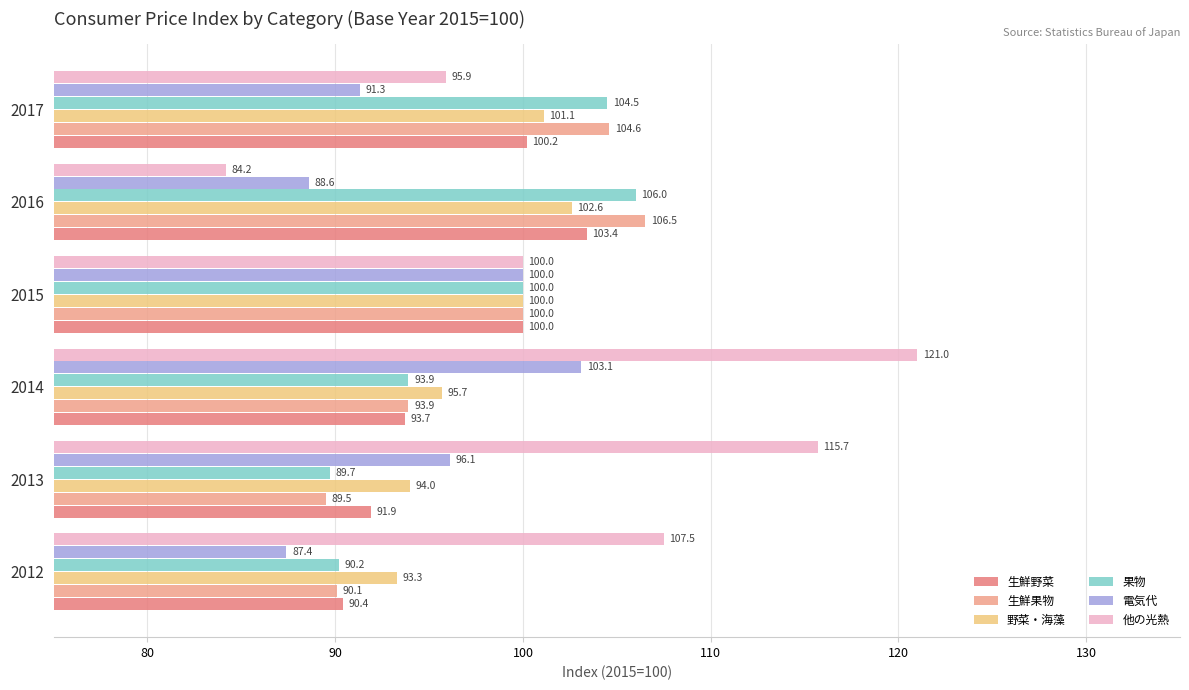

Which series has the largest total across all categories?

他の光熱